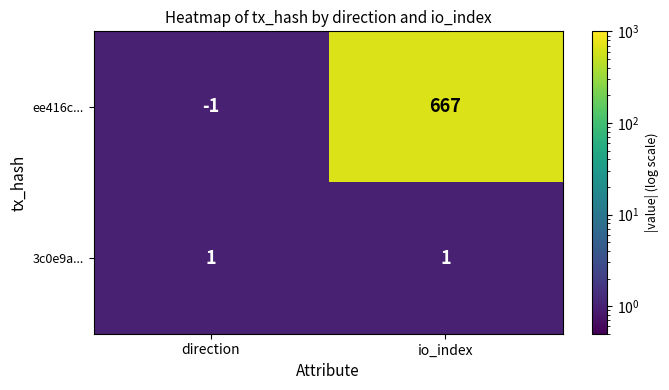

At io_index, list the series in order from largest to smallest.

ee416c..., 3c0e9a...